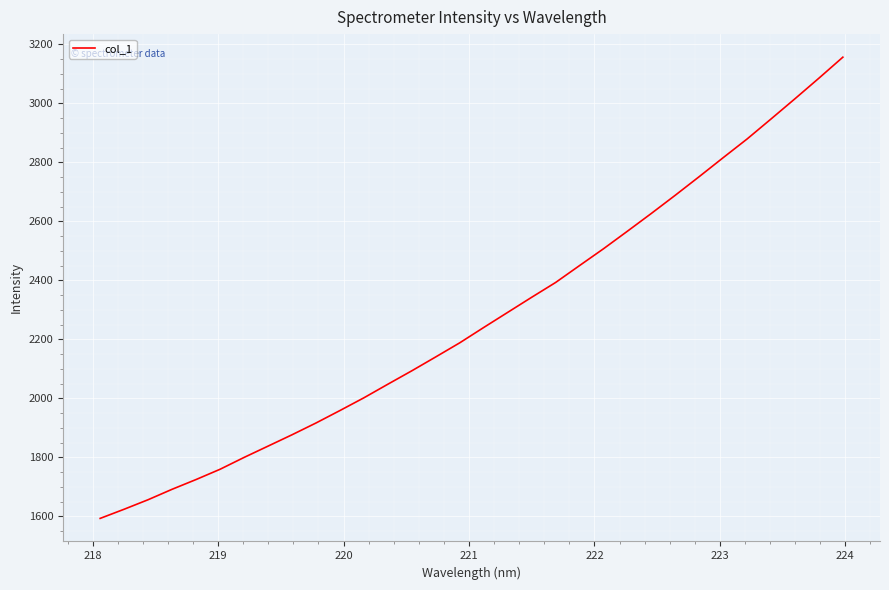

What is the maximum value shown in the chart?

3156.9